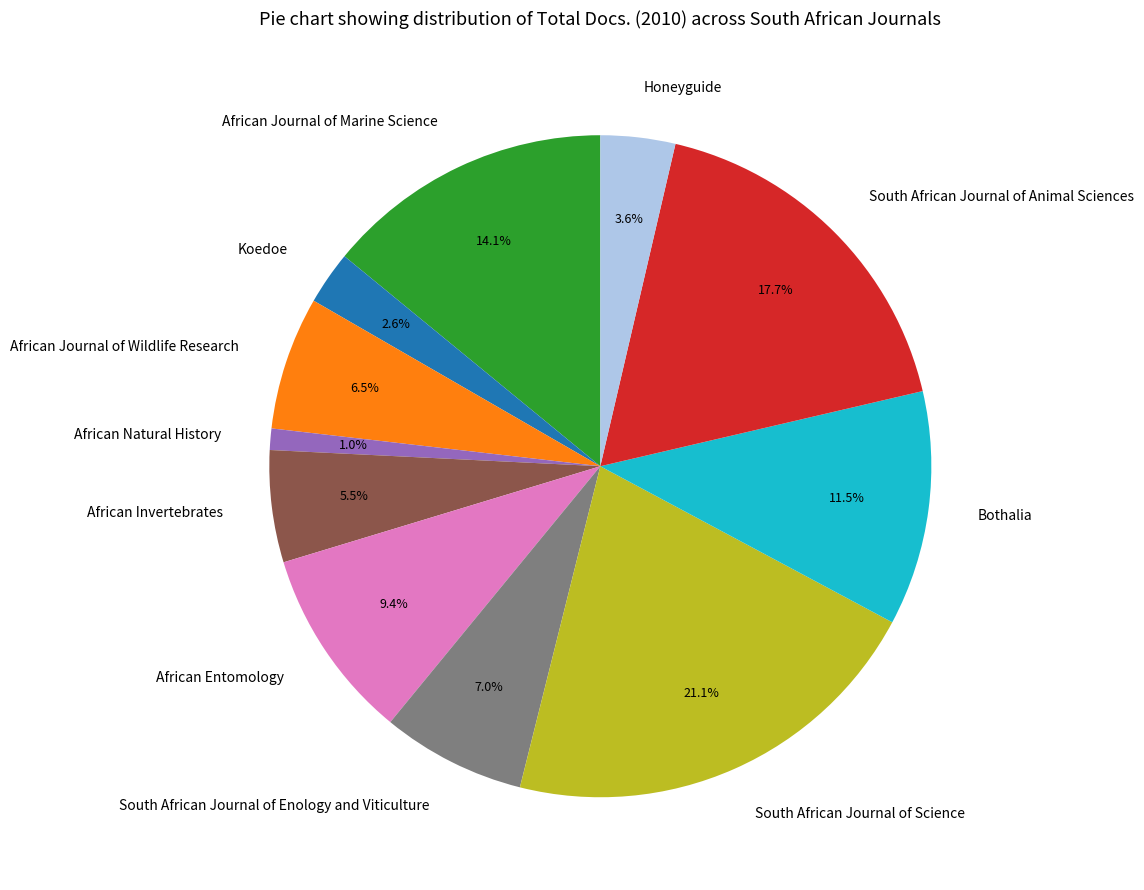

Which has a higher value, South African Journal of Science or South African Journal of Animal Sciences?

South African Journal of Science